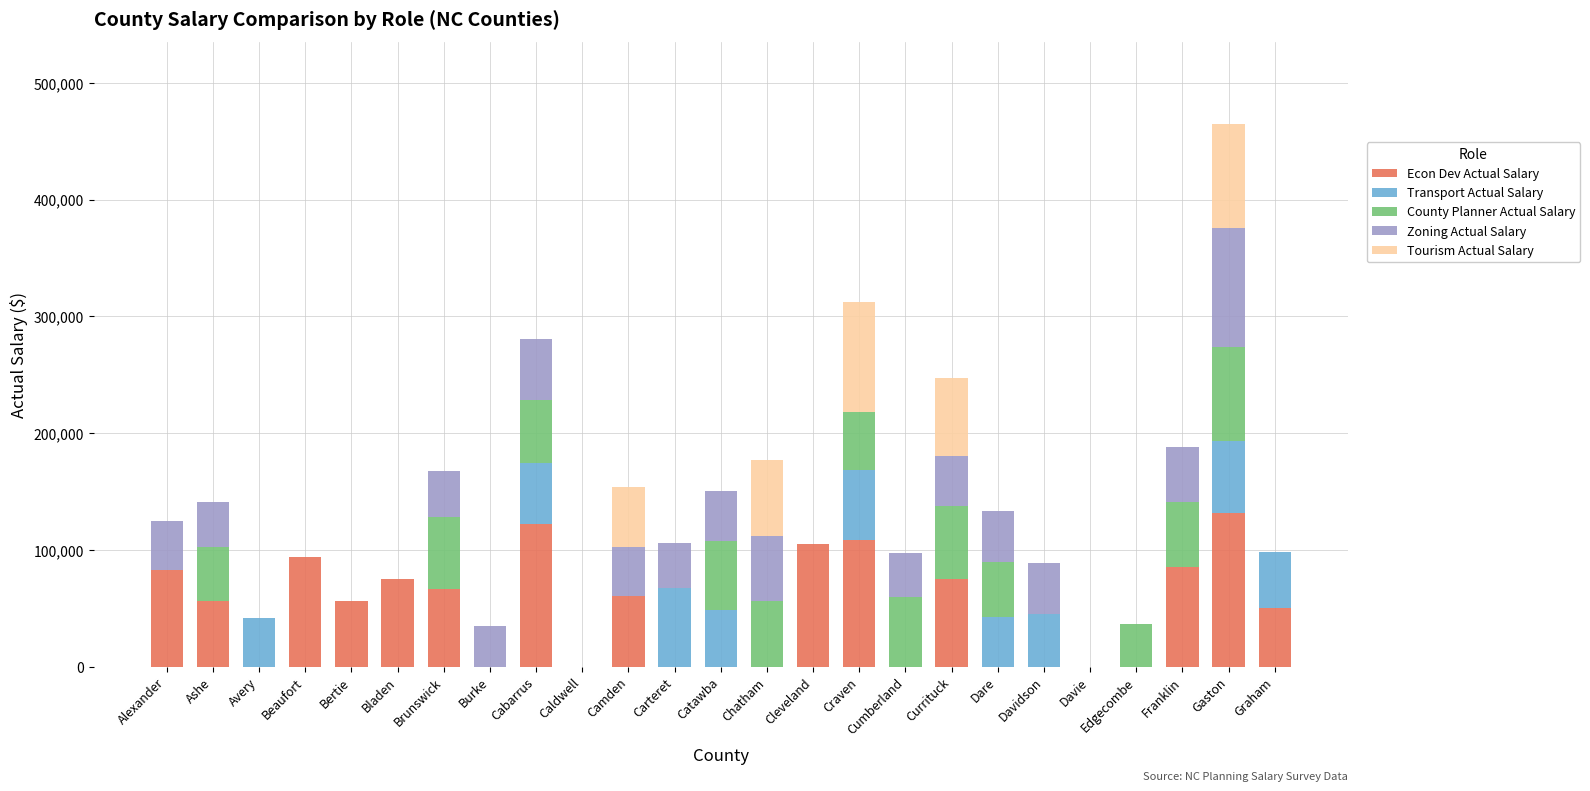

Is it true that Econ Dev Actual Salary equals -49479.8 at Avery?

False